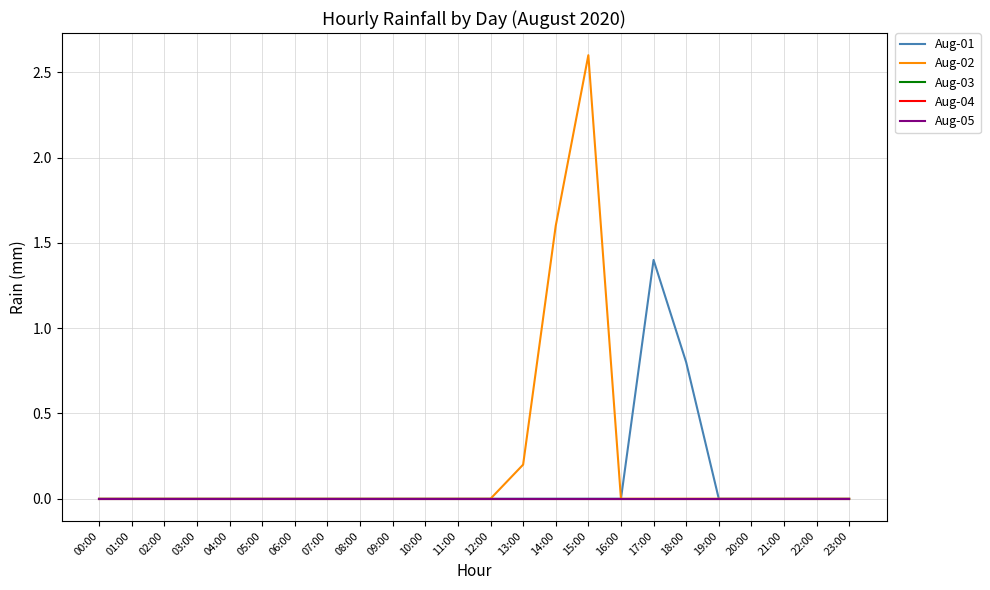

Does the chart display data point markers on the line(s)?

No